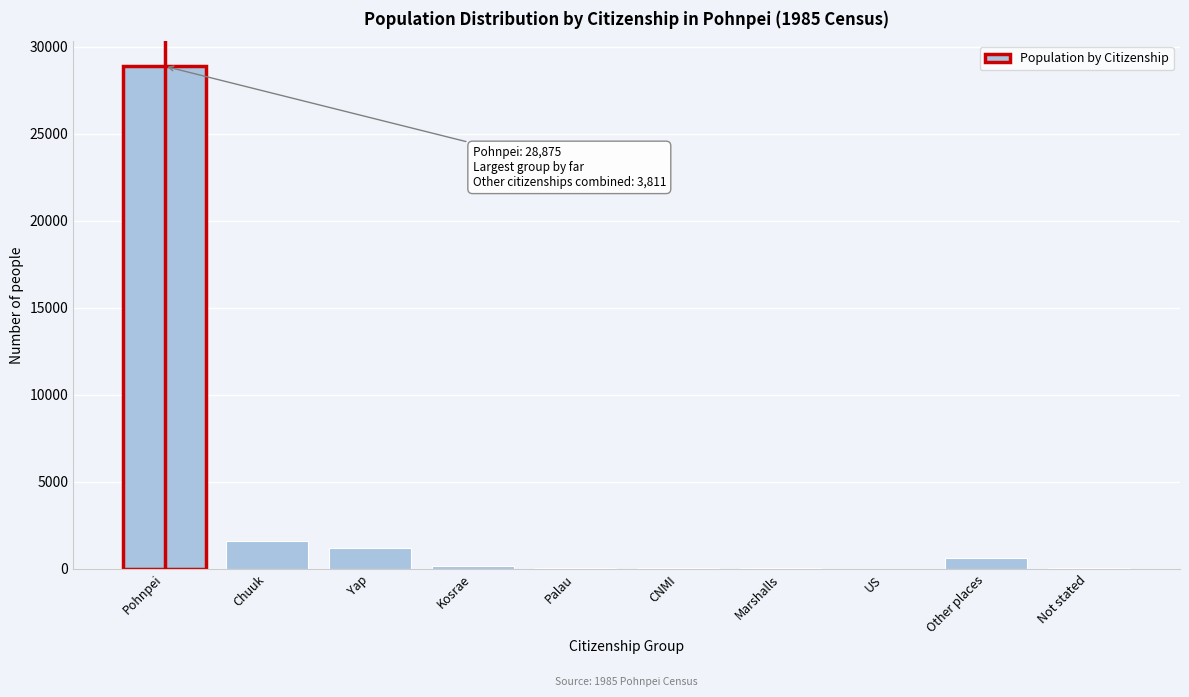

The value at Yap is 1190. True or false?

True